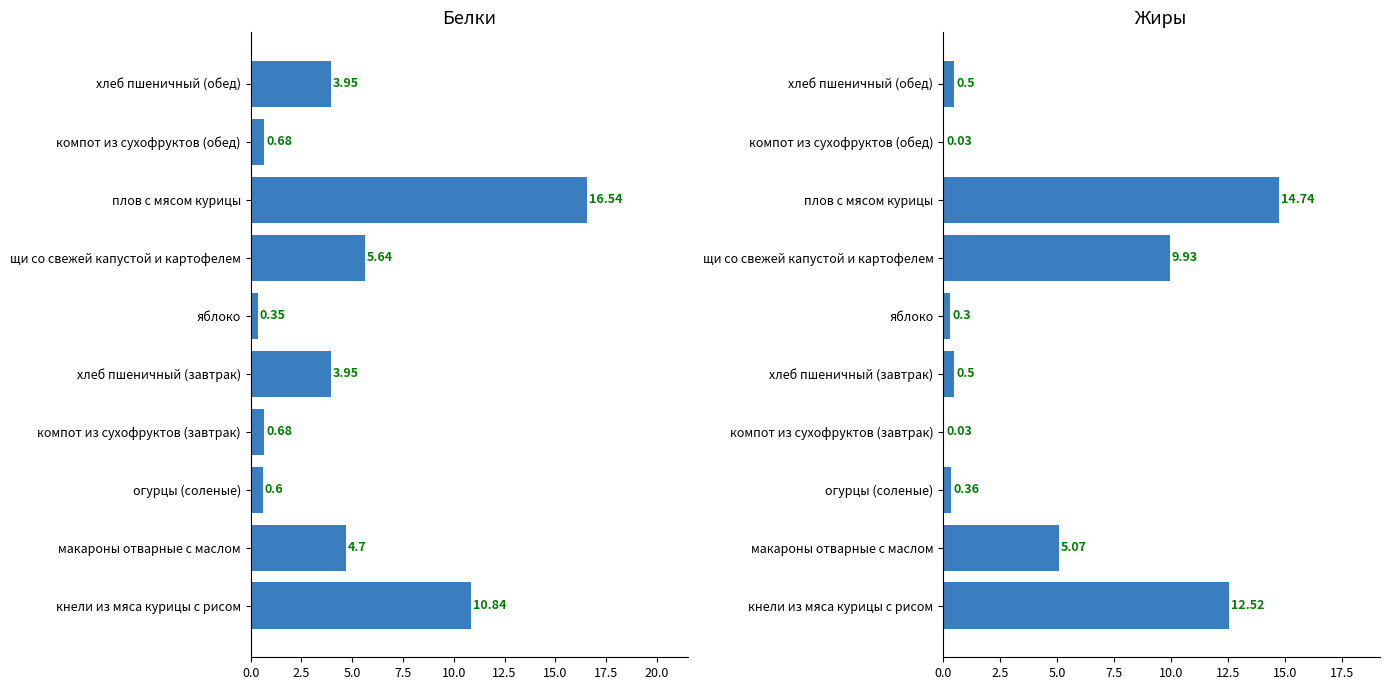

Rank the series at огурцы (соленые) from highest to lowest value.

Белки, Жиры